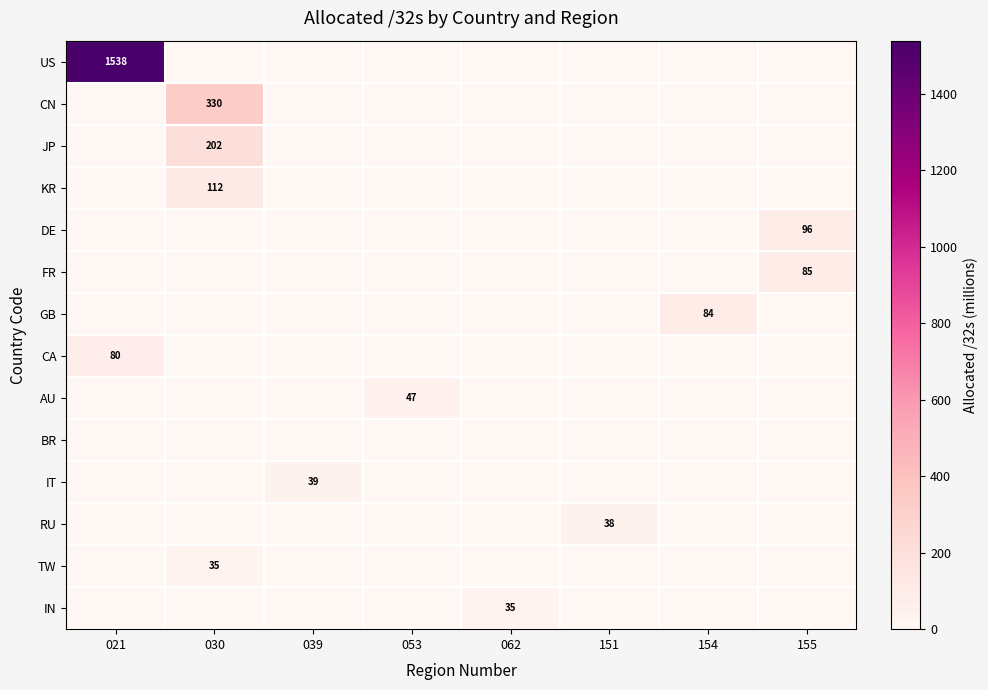

How many series are shown in this chart?

14